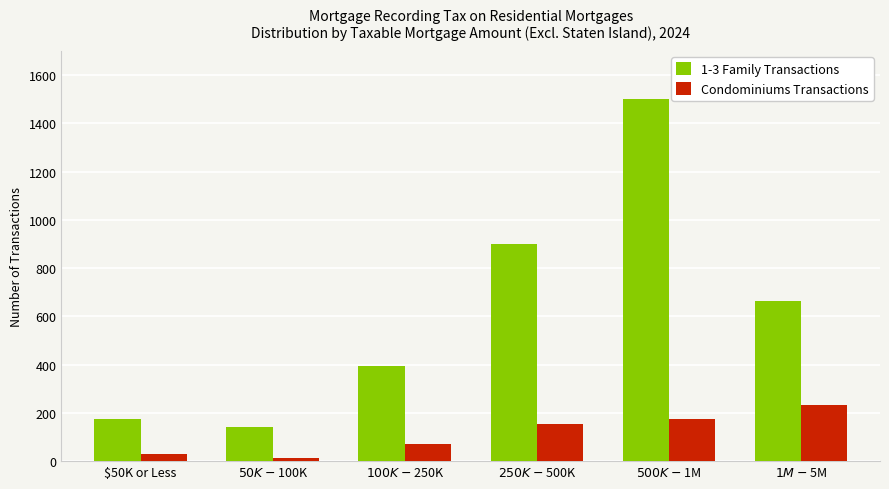

What is the label of the 2nd bar from the left?

$50K-$100K